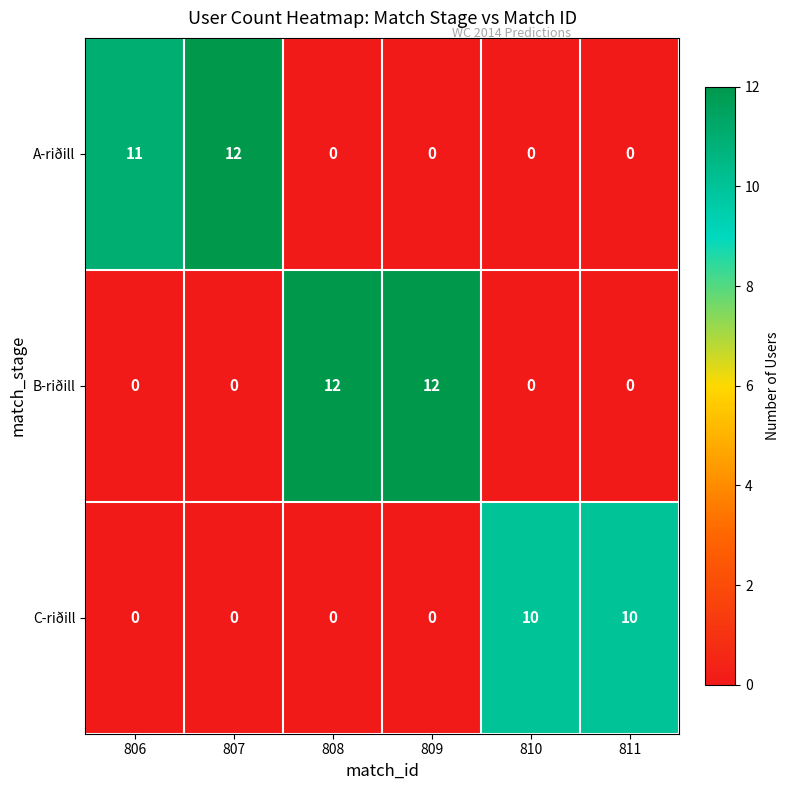

What is the total value across all series at 807?

12